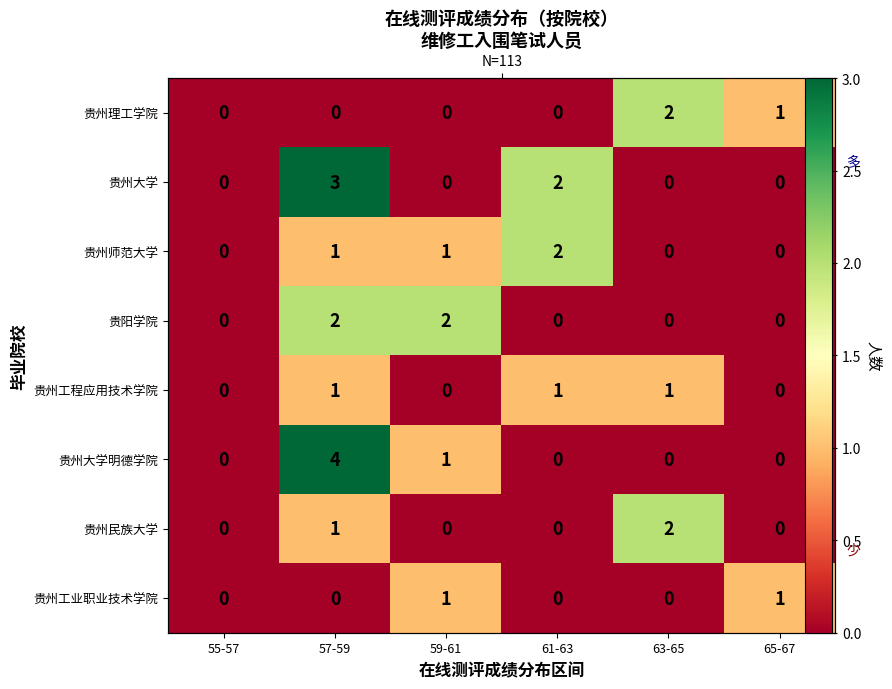

The 贵州师范大学 series shows 1 at 65-67. True or false?

False